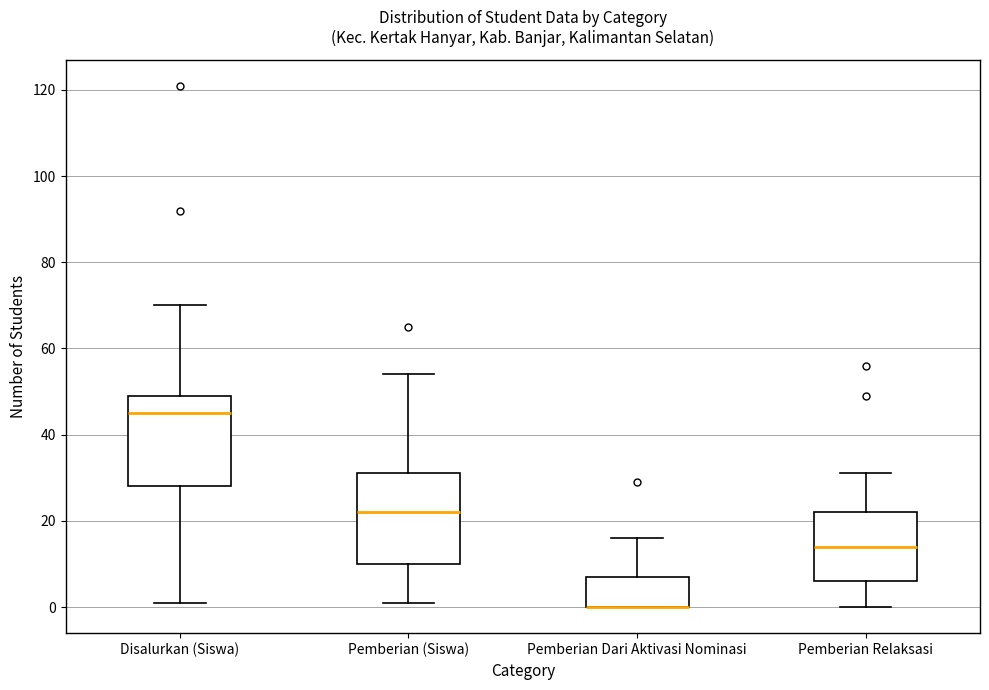

Where is the upper edge of the box for Pemberian Relaksasi on the y-axis? The values are not printed on the chart, so give them approximately, as read against the axis.

22